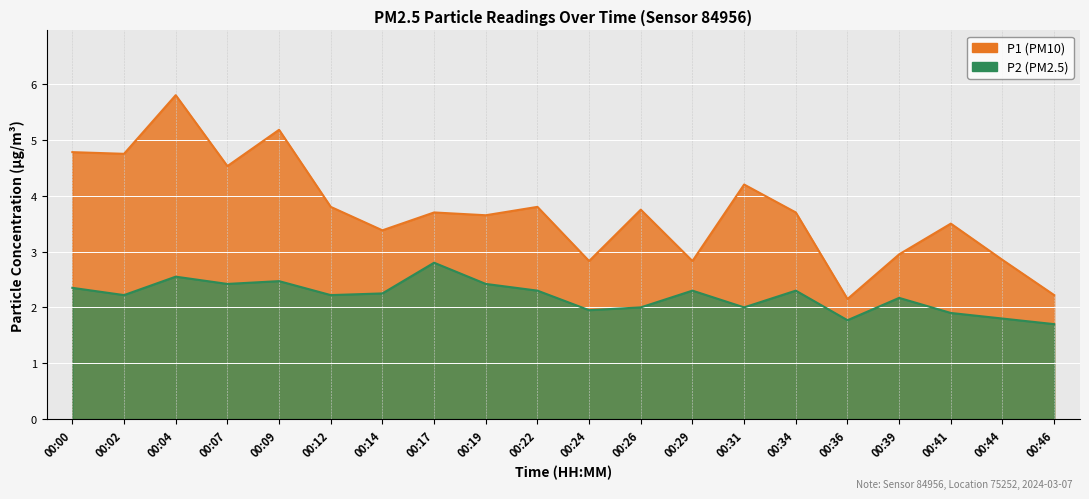

At how many categories does at least one series exceed 3?

14